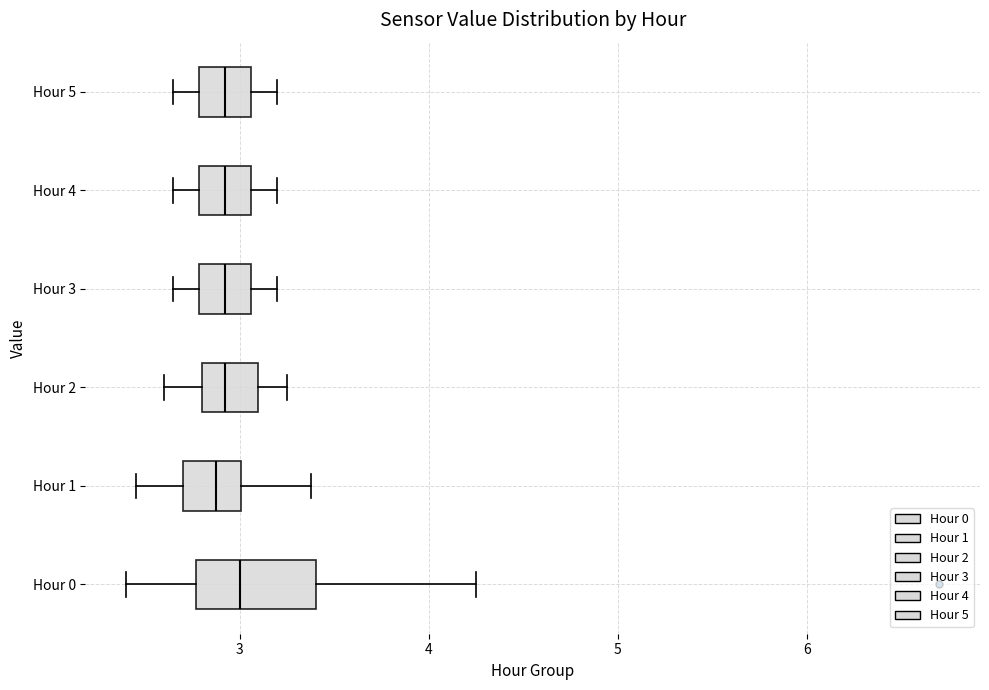

Reading bottom to top, transcribe this box plot: for each box, give where its median line is, the range the box spans, and where its two whiskers end, as read against the x-axis. The values are not printed on the chart, so give them approximately, as read against the axis.

Hour 0: median 3.0, box 2.8 to 3.4, whiskers 2.4 to 4.3
Hour 1: median 2.9, box 2.7 to 3.0, whiskers 2.5 to 3.4
Hour 2: median 2.9, box 2.8 to 3.1, whiskers 2.6 to 3.3
Hour 3: median 2.9, box 2.8 to 3.1, whiskers 2.7 to 3.2
Hour 4: median 2.9, box 2.8 to 3.1, whiskers 2.7 to 3.2
Hour 5: median 2.9, box 2.8 to 3.1, whiskers 2.7 to 3.2